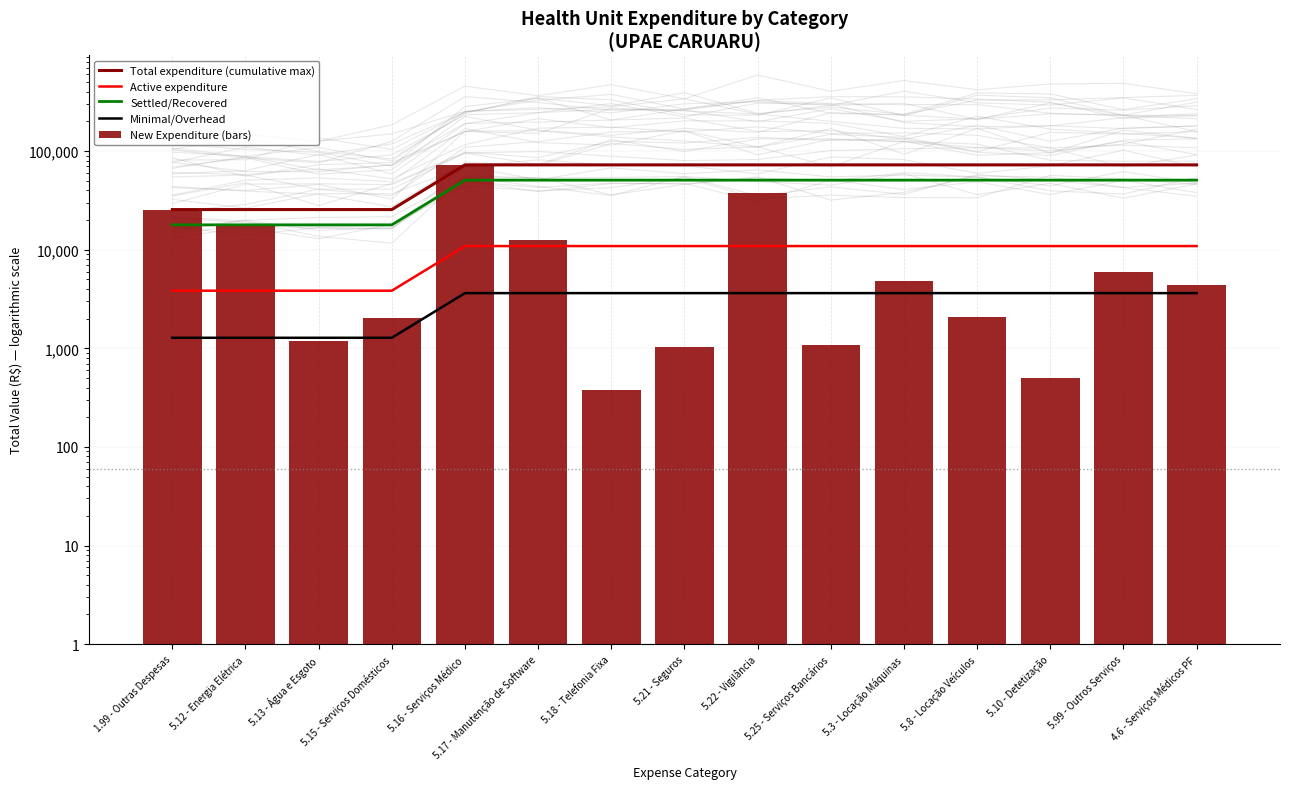

Is it true that Total expenditure (cumulative max) equals 72578.3 at 5.3 - Locação Máquinas?

True